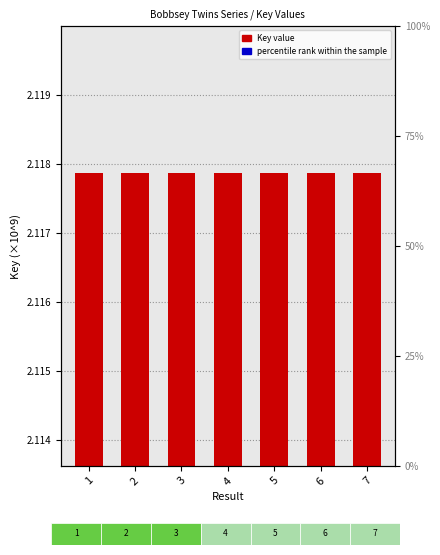

Which series has the largest total across all categories?

Key value